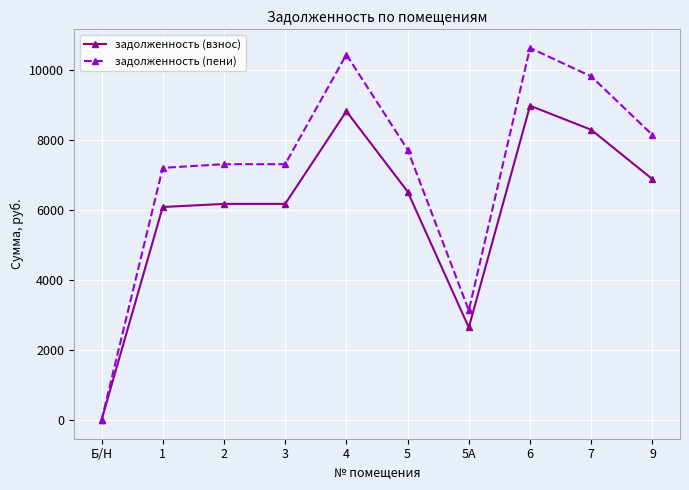

What is the sum of the задолженность (взнос) values at 6 and 1?

15064.6